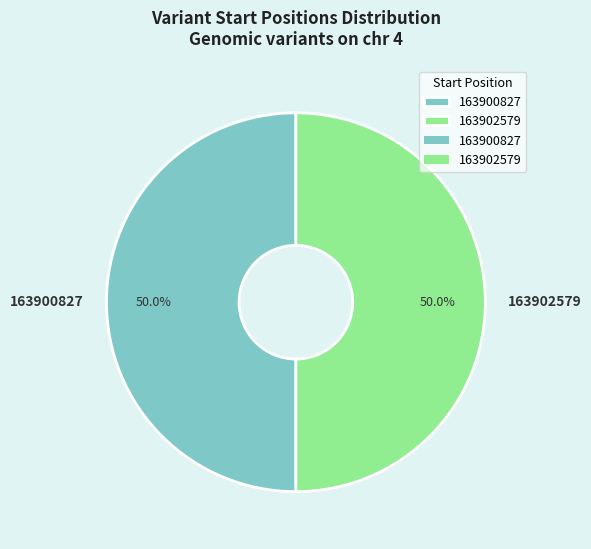

Is it true that 163902579 is 61% of the pie?

False